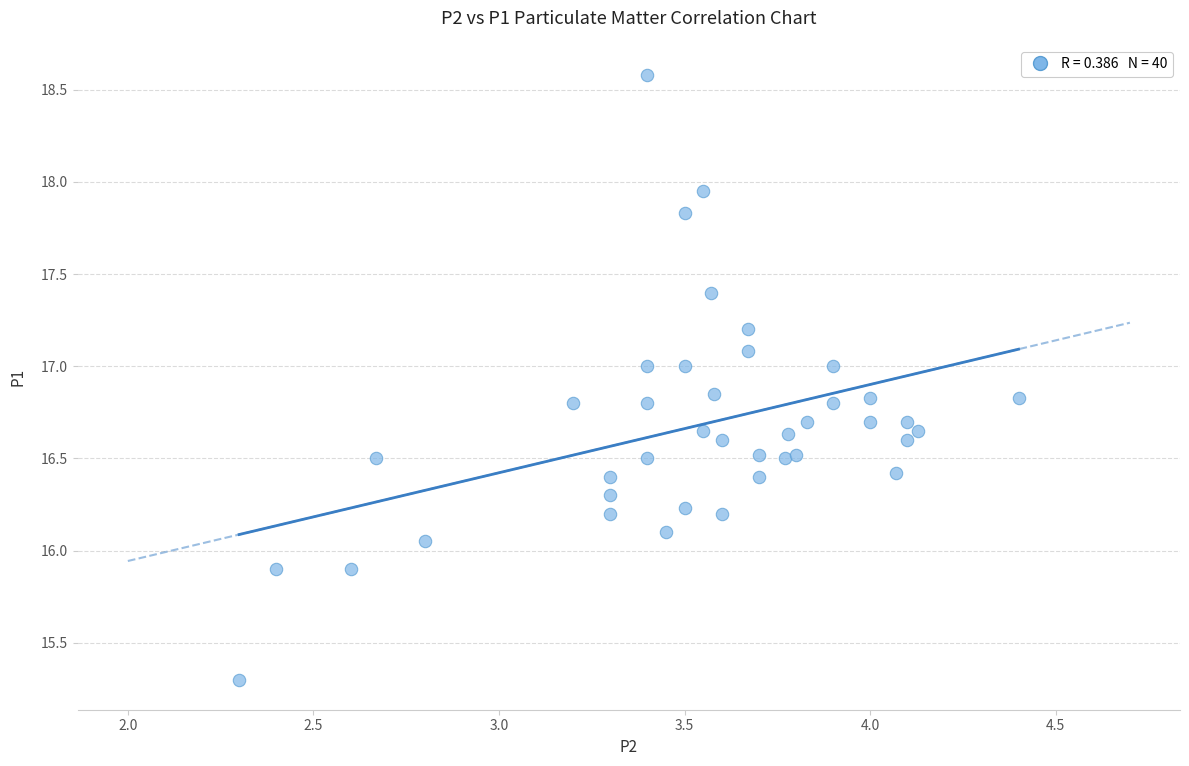

What is the range of X values (max minus min)?

2.1